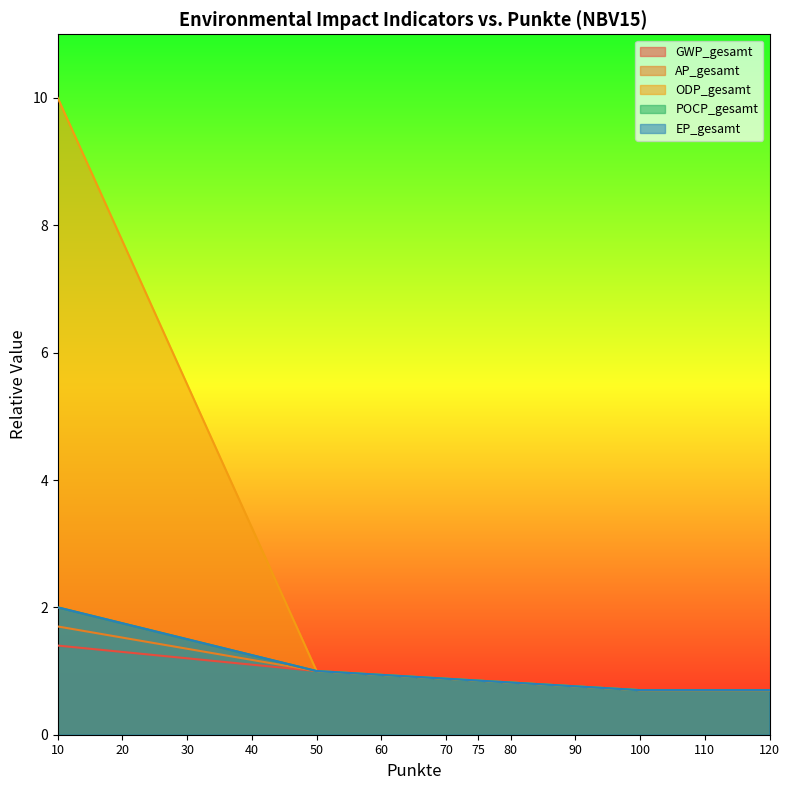

True or false: GWP_gesamt has more than 0 interior local peaks.

False